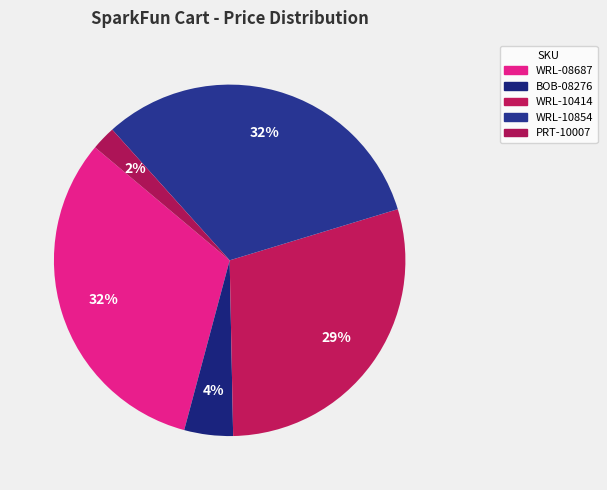

How many slices are in this pie chart?

5